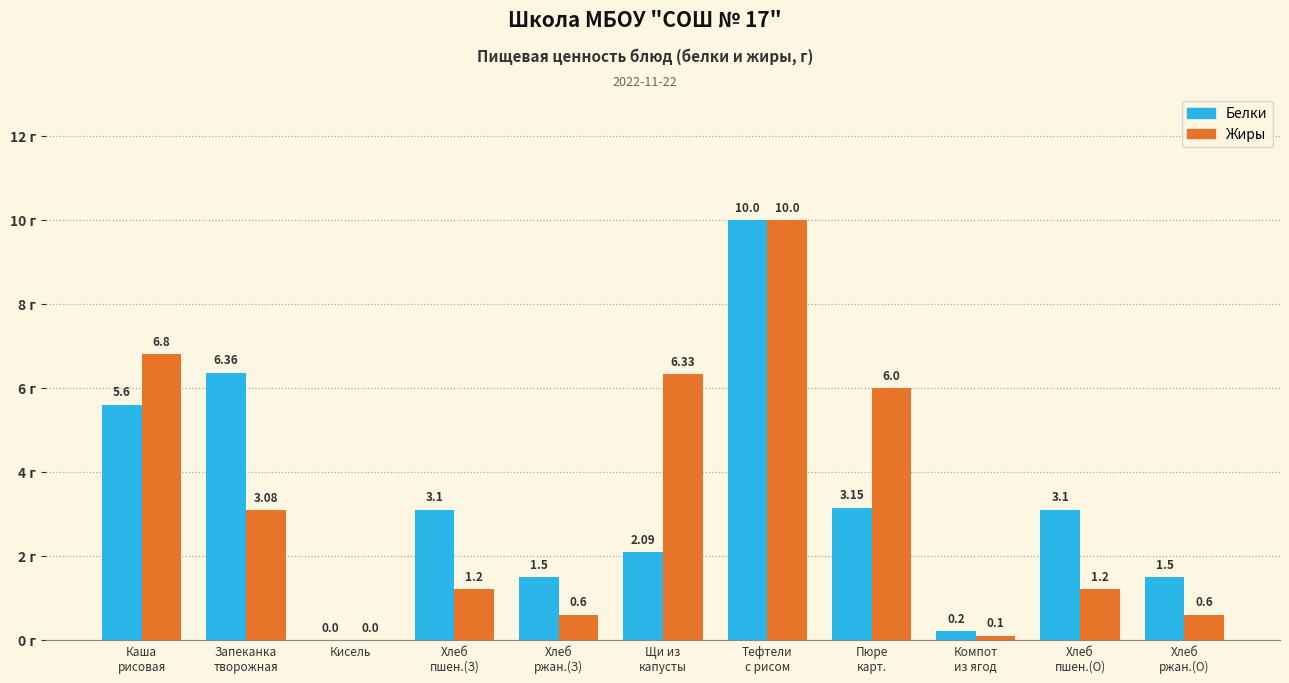

Are the bars grouped side by side (vs. stacked)?

Yes